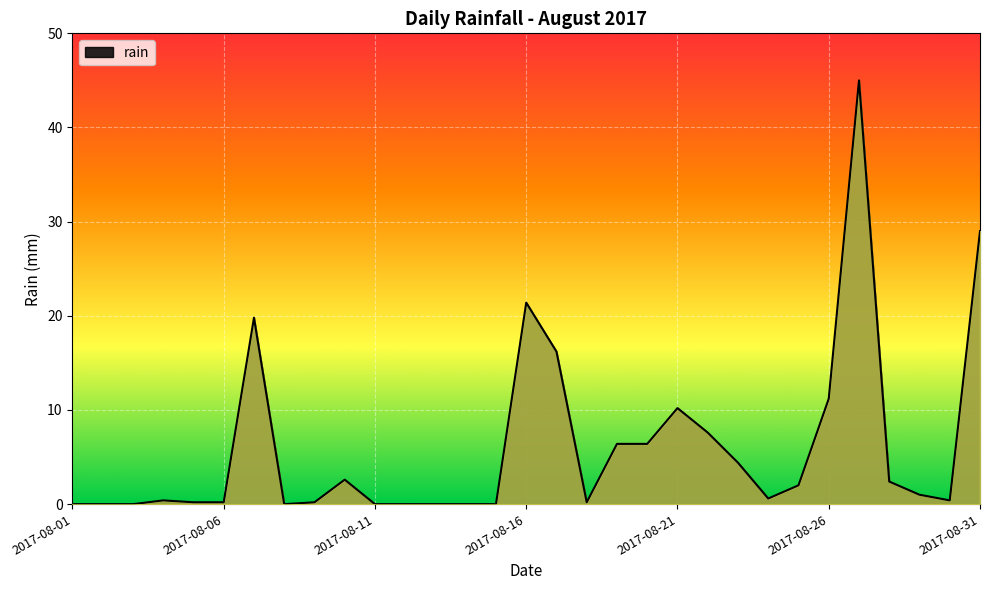

What is the difference between the maximum and minimum values?

45.0